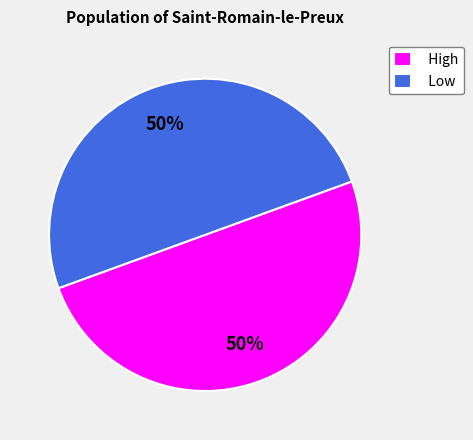

Count the number of slices in the pie.

2